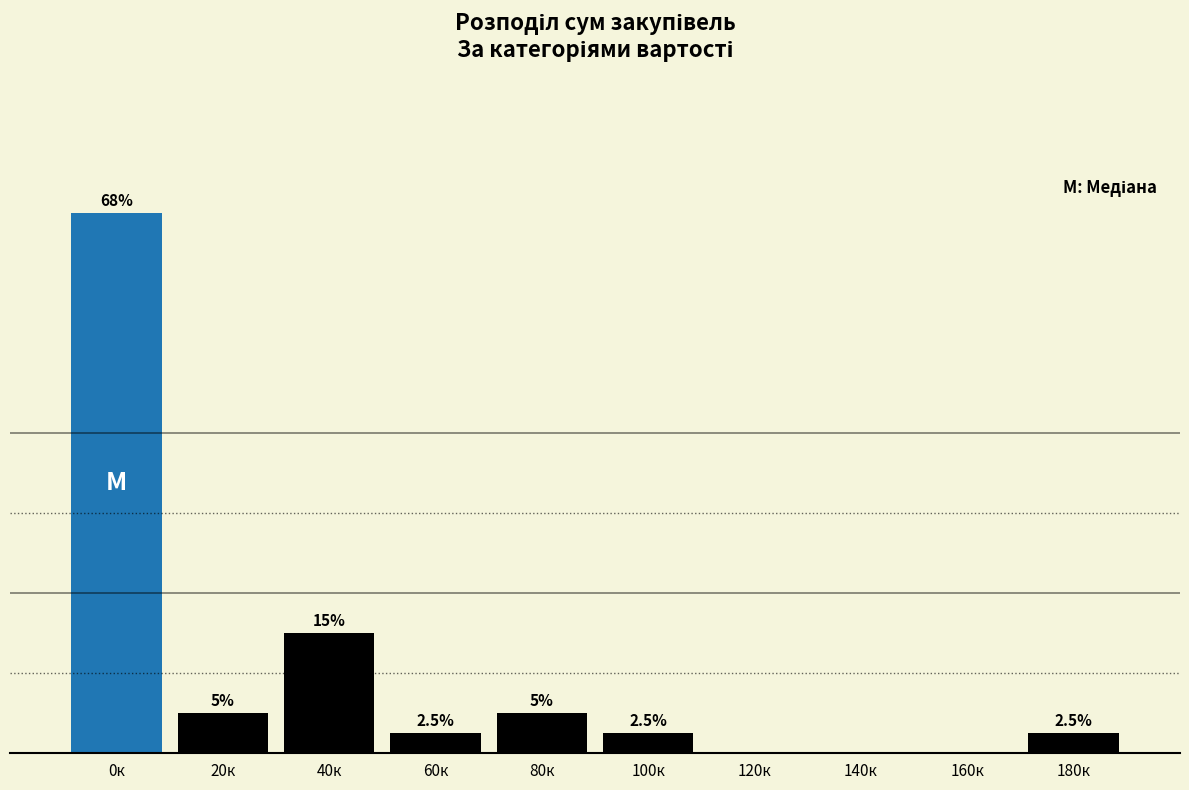

Which label corresponds to the largest value in the chart?

0к